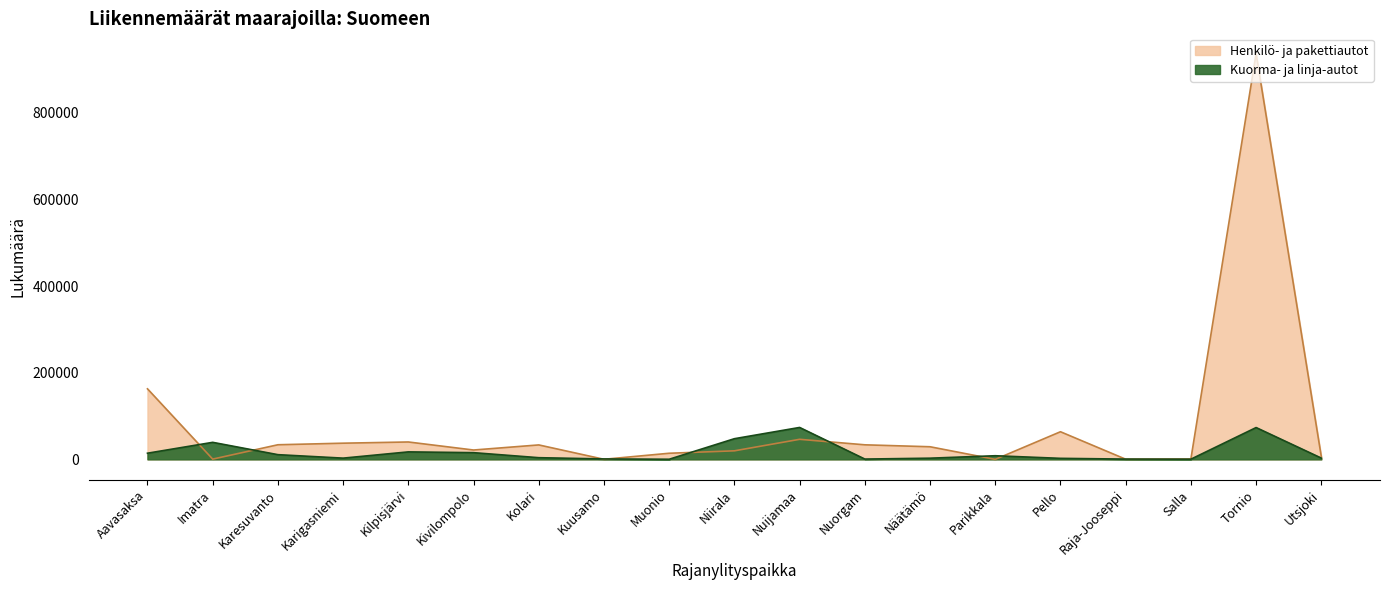

At how many categories does at least one series exceed 792965?

1